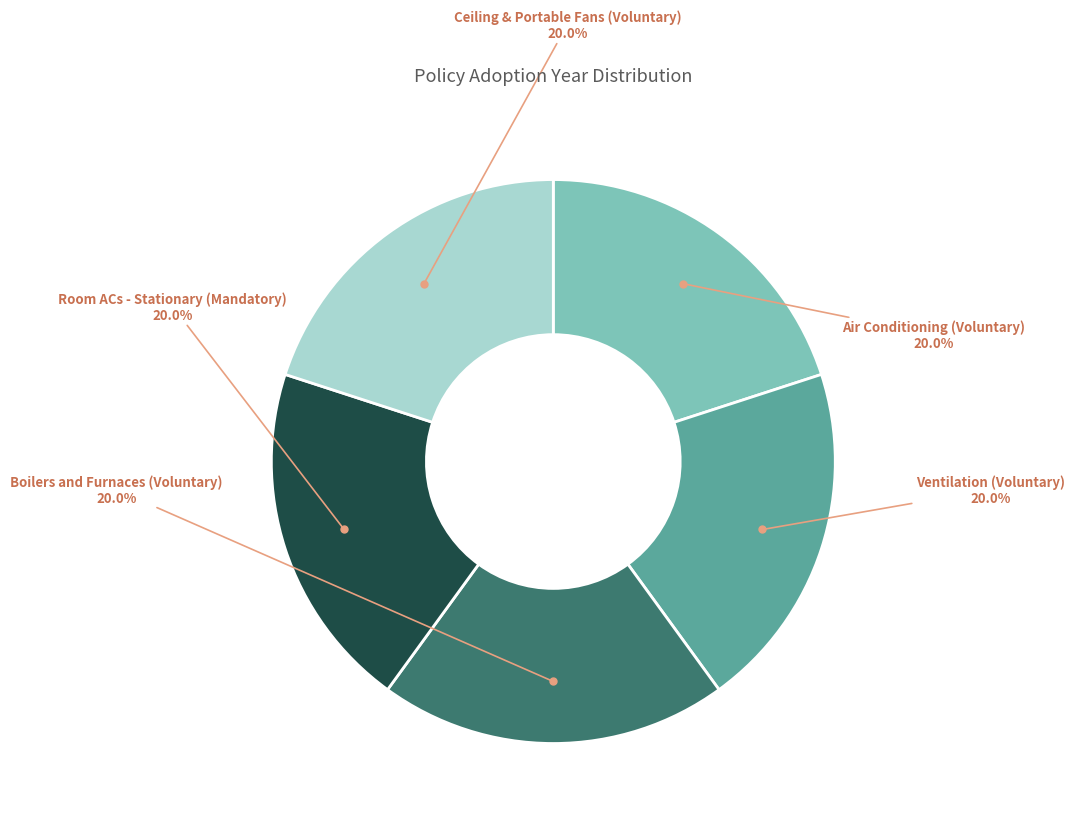

How many slices are in this pie chart?

5